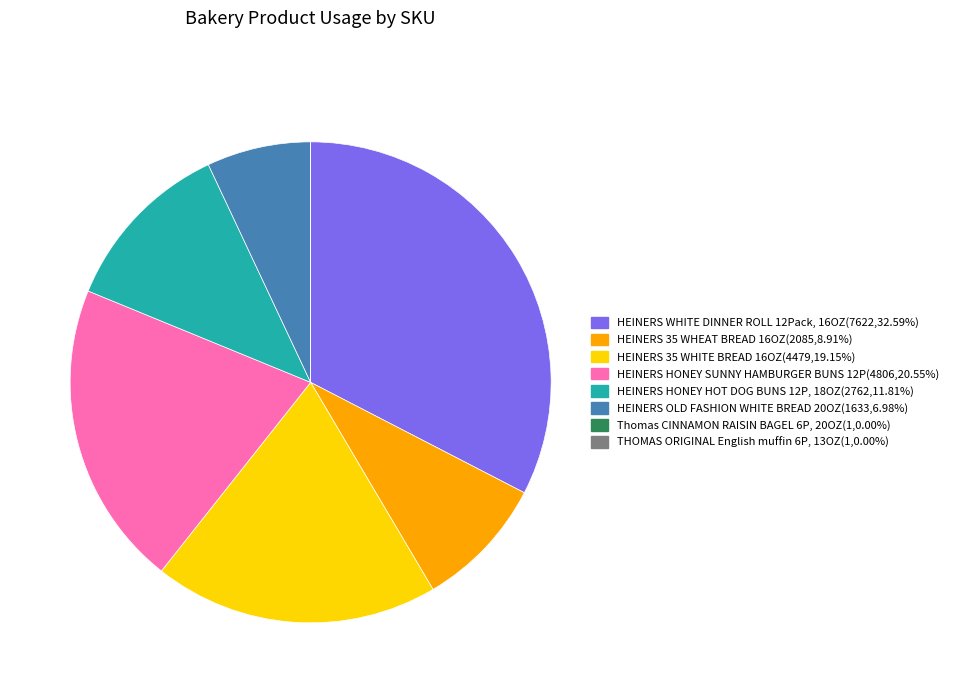

Combined, do HEINERS HONEY HOT DOG BUNS 12P, 18OZ and HEINERS 35 WHEAT BREAD 16OZ account for over 50%?

No